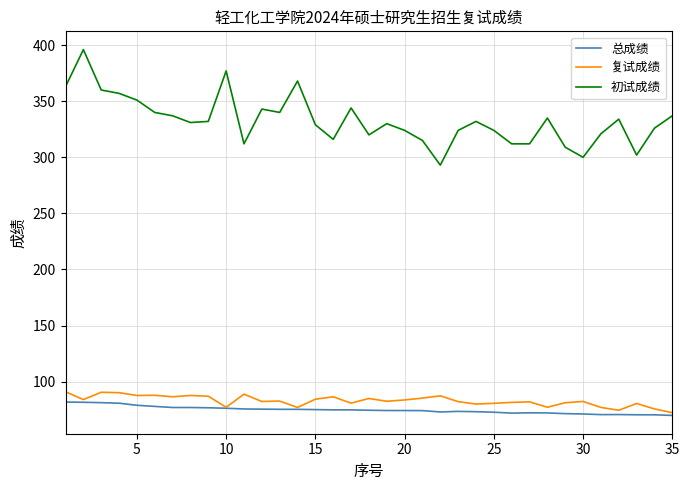

True or false: 复试成绩 and 初试成绩 intersect in this chart.

False